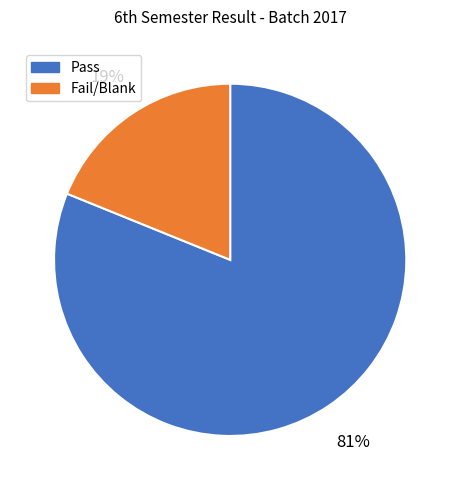

Between Fail/Blank and Pass, which is larger?

Pass